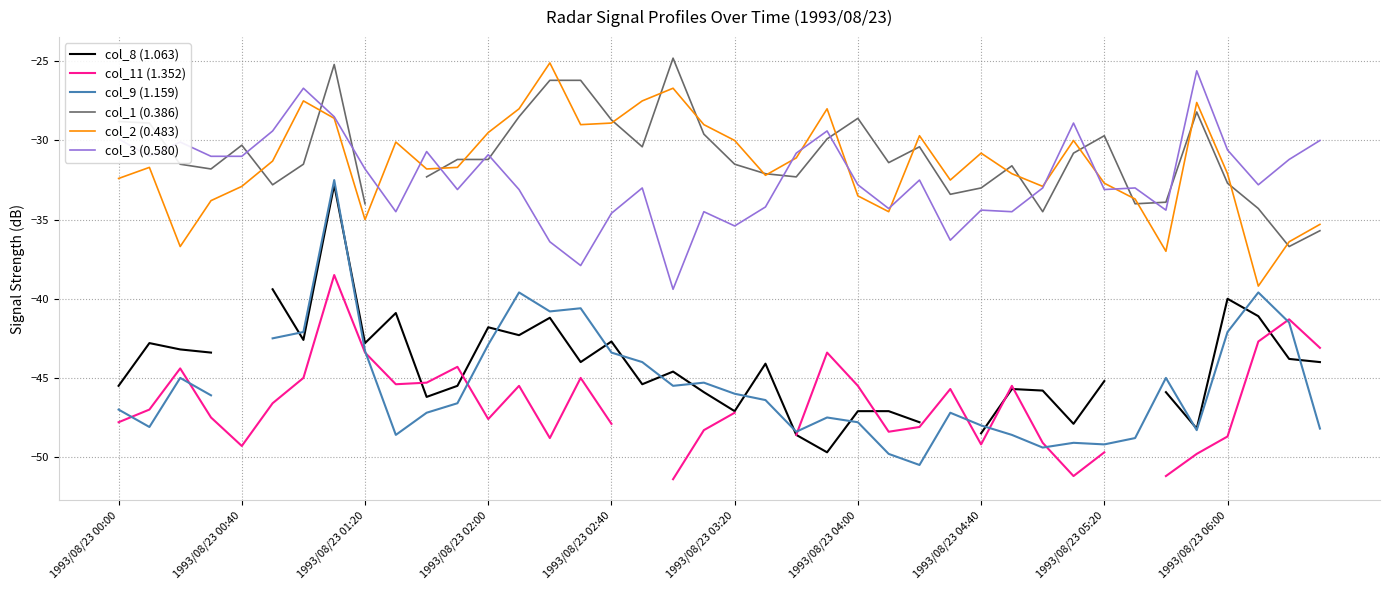

What is the difference between the col_2 (0.483) values at 1993/08/23 06:00 and 1993/08/23 00:00?

0.3